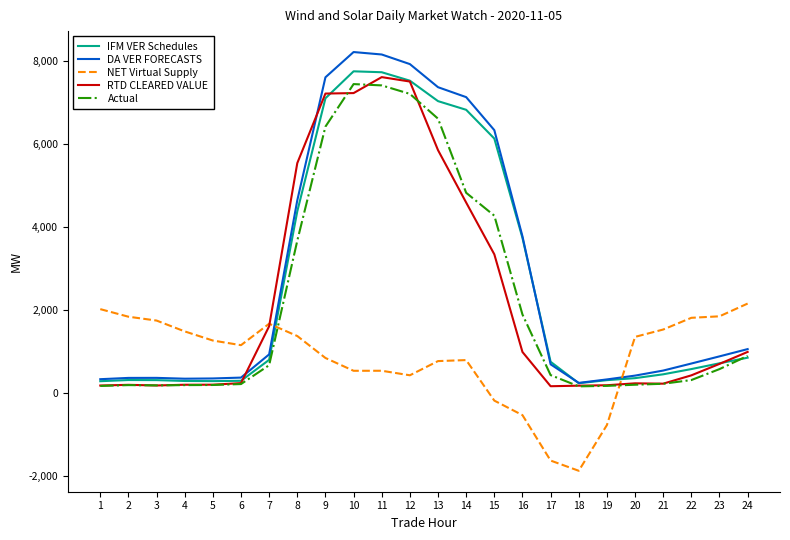

Where do NET Virtual Supply and IFM VER Schedules first cross each other?

7 and 8